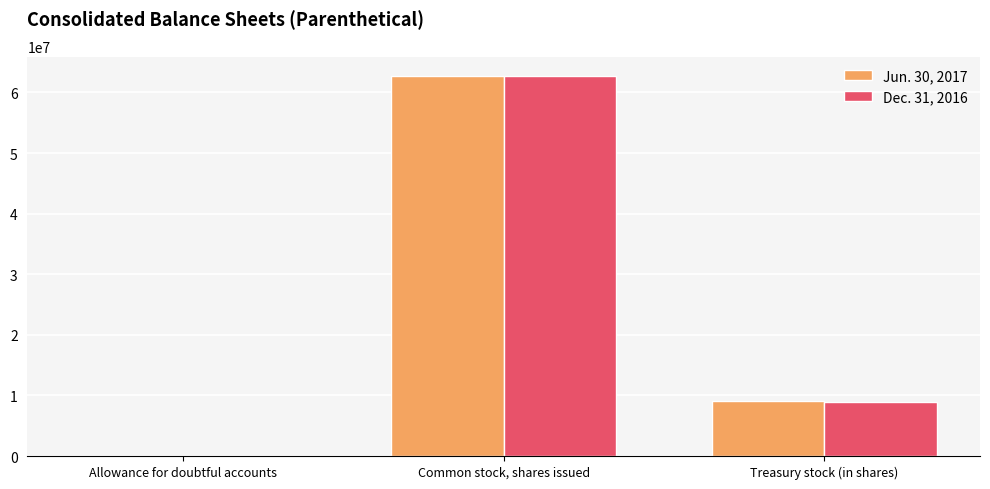

What are all the series names shown in the legend?

Jun. 30, 2017, Dec. 31, 2016